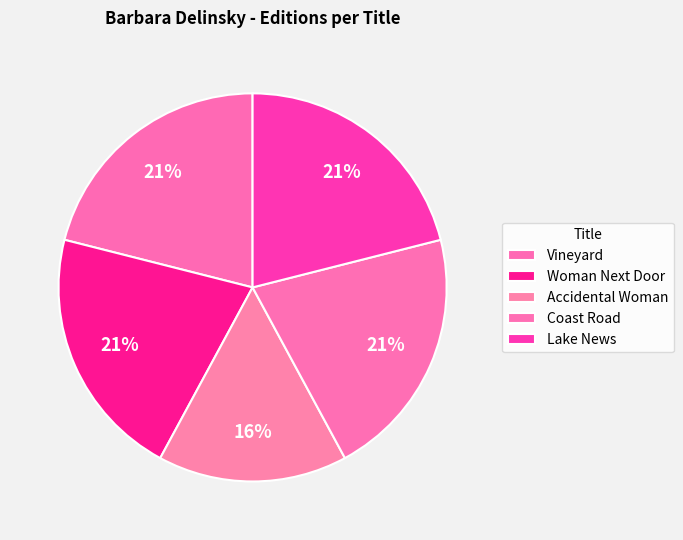

To the nearest percent, what percentage of the pie is Lake News?

21%